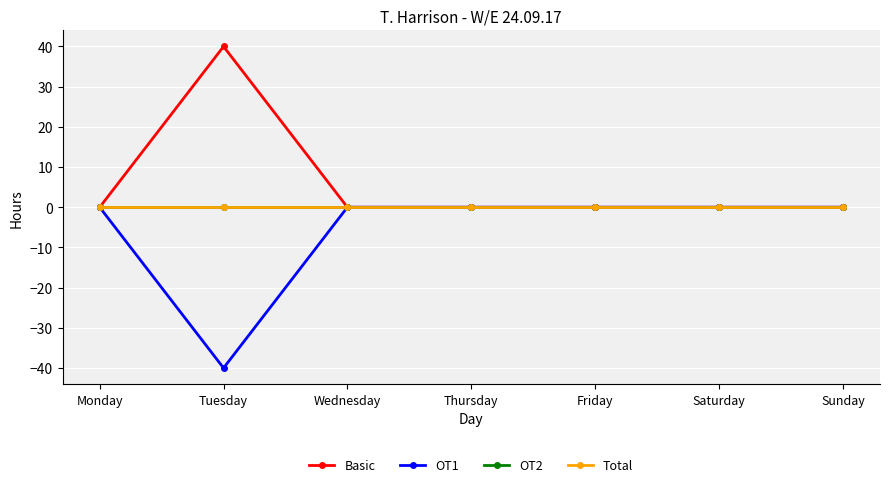

True or false: OT1 and Total cross at least once.

False